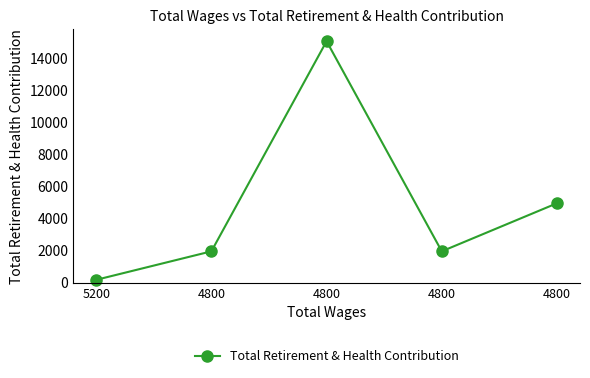

What is the sum of all values?

24219